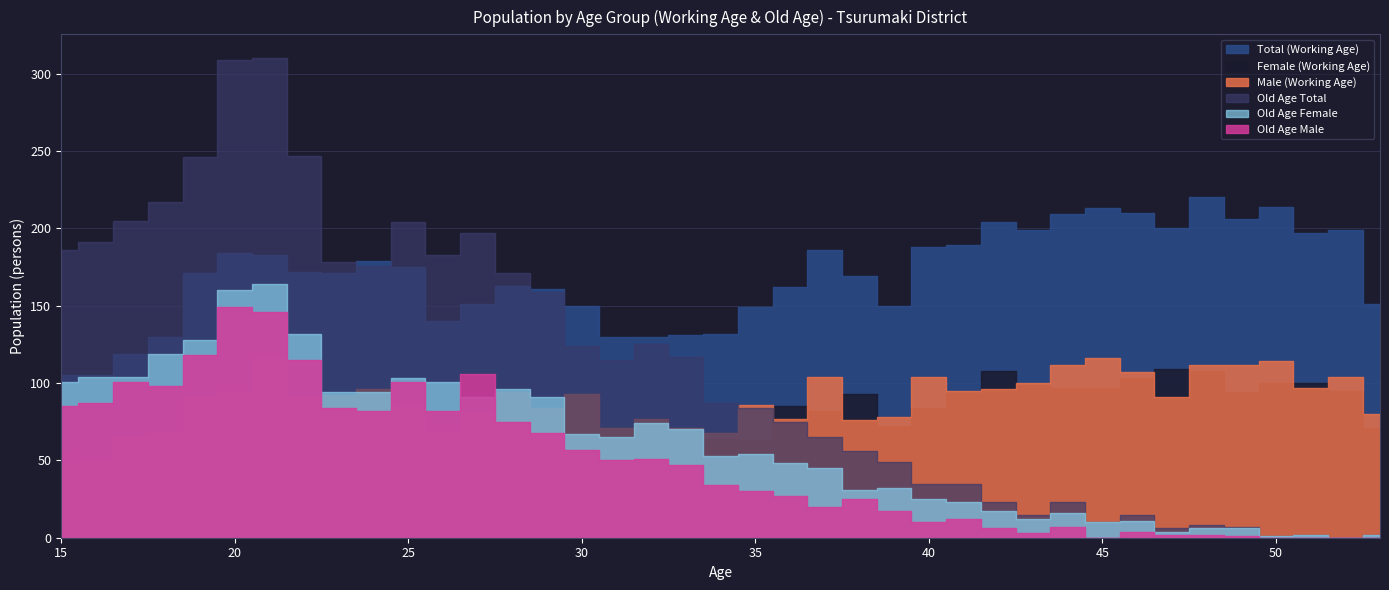

True or false: Total (Working Age) has a value of 200 at 47.

True